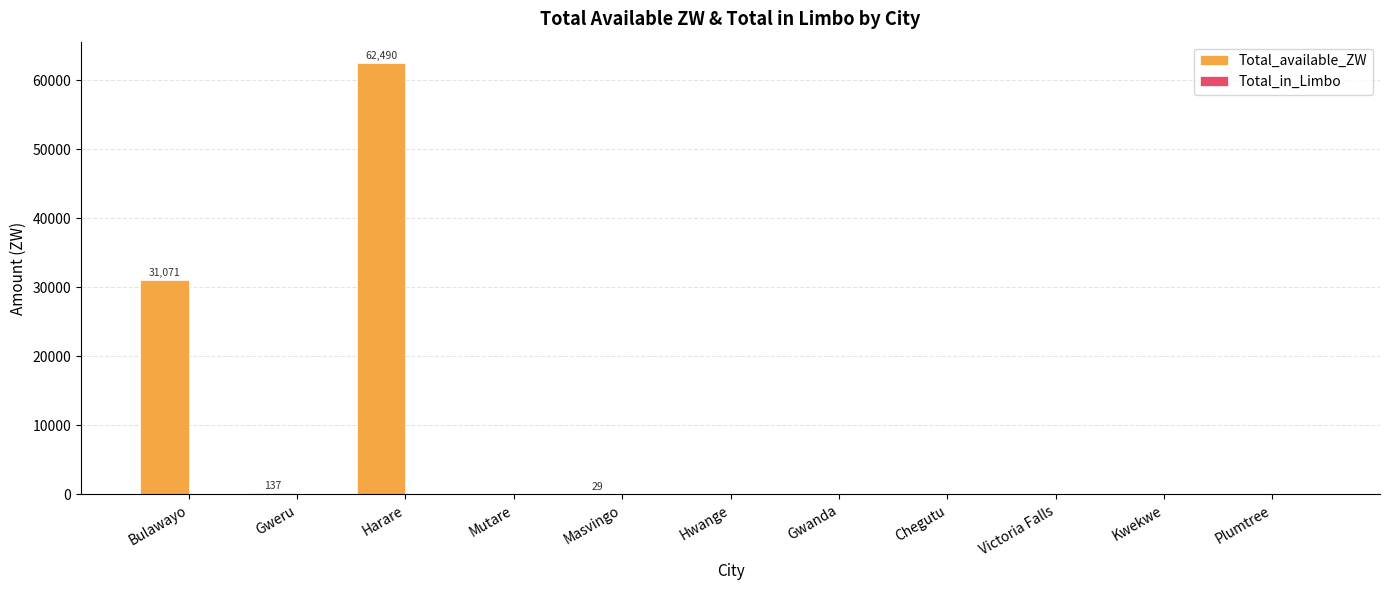

Read the value at Harare.

62490.4